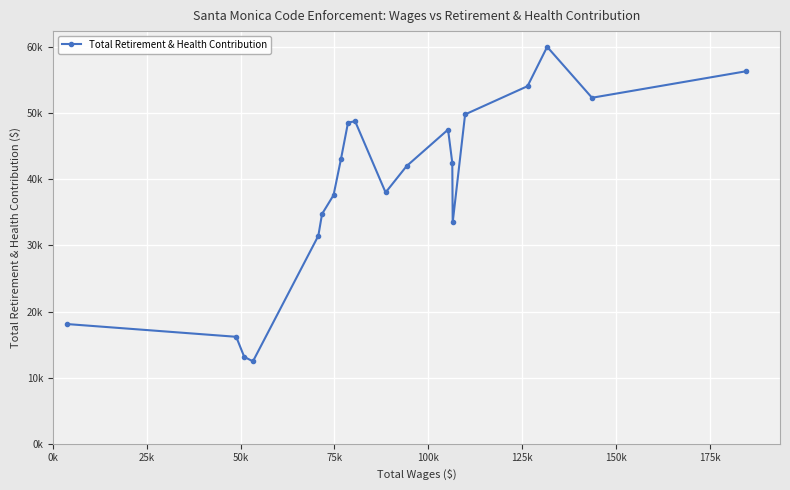

What is the value of the 19th point from the left?

52368